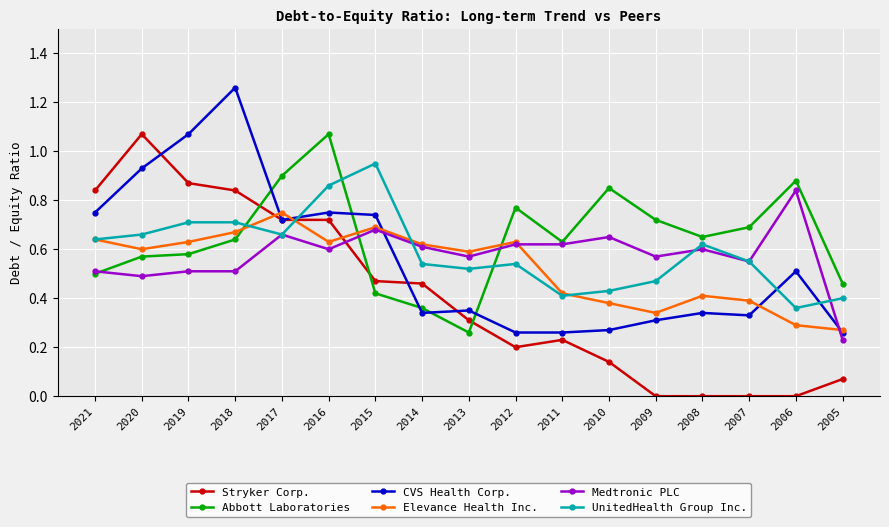

Is the value of Abbott Laboratories at 2012 greater than the value of Elevance Health Inc. at 2018?

Yes